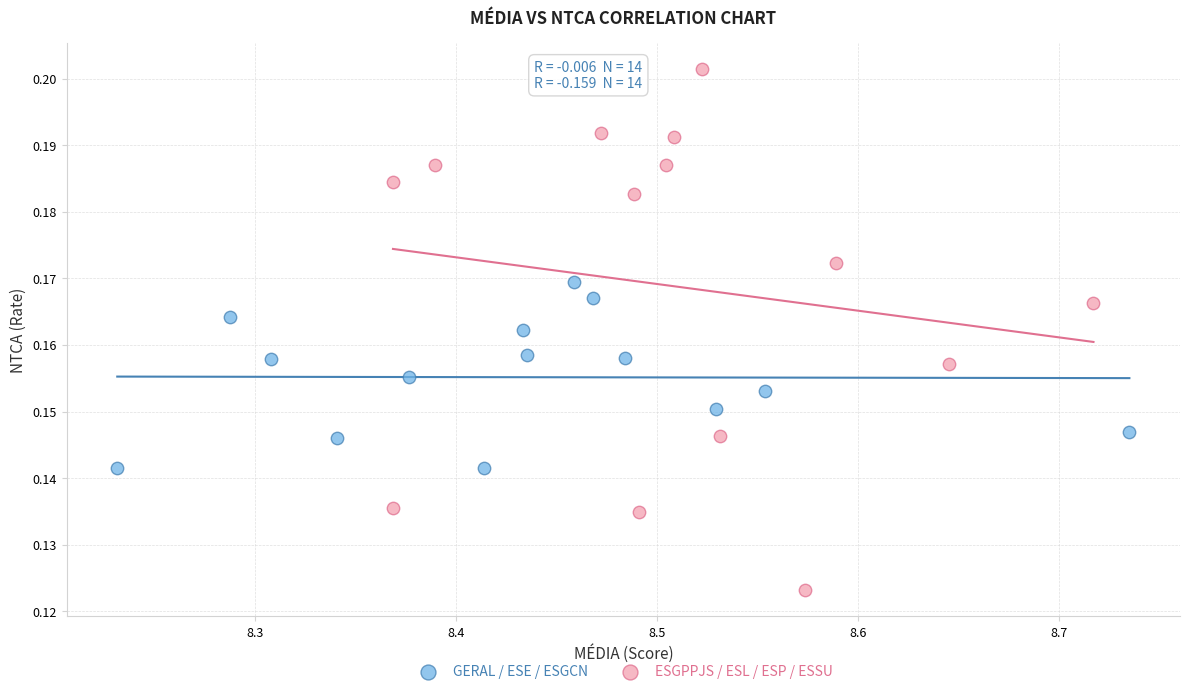

Which series reaches the minimum Y coordinate?

ESGPPJS / ESL / ESP / ESSU